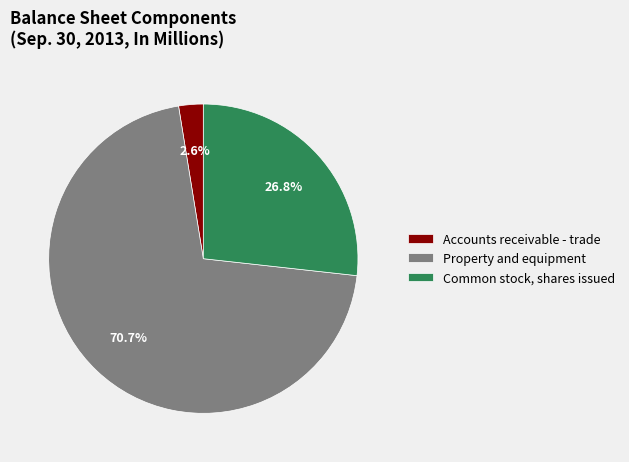

To the nearest percent, what is the difference between the largest and smallest slice percentages?

68%